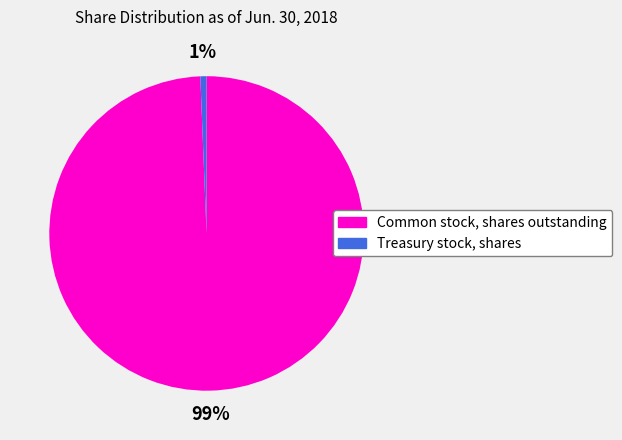

To the nearest percent, what is the combined percentage of Common stock, shares outstanding and Treasury stock, shares?

100%